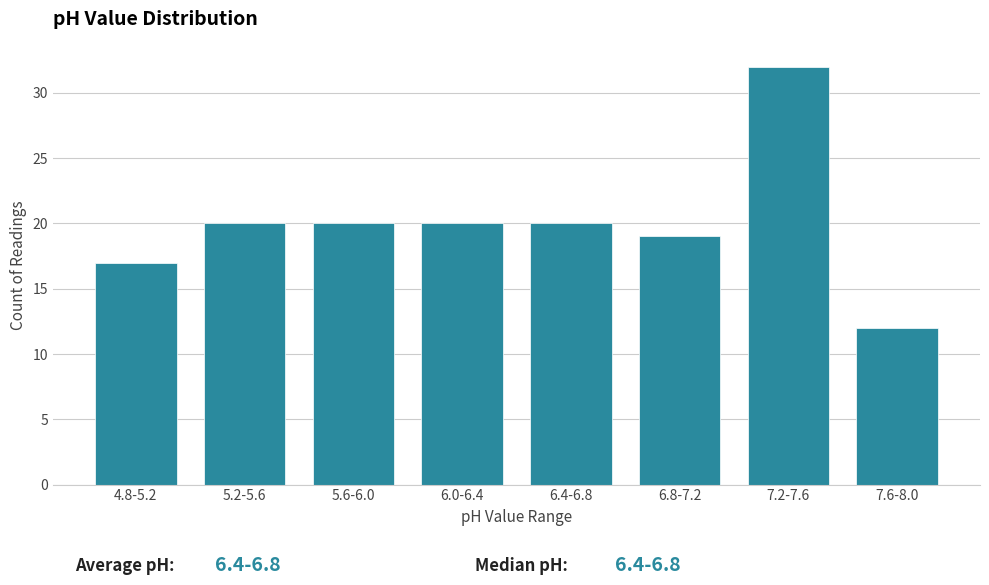

Reading left to right, what are all the values shown in this chart?

17	20	20	20	20	19	32	12